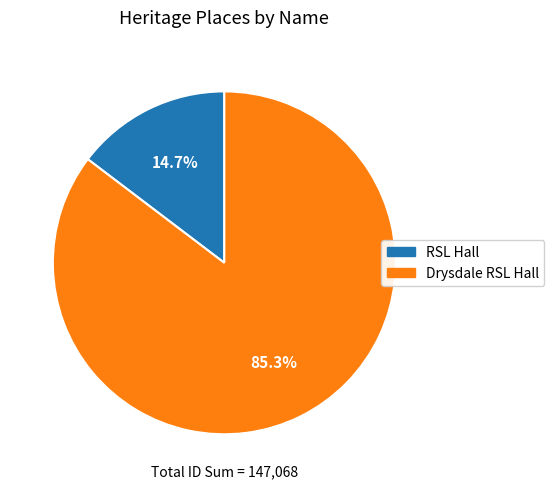

How many slices are in this pie chart?

2